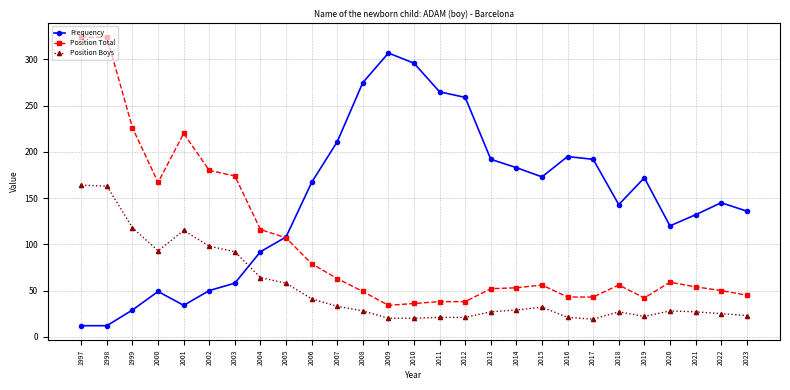

After their last crossing, which series has the higher values: Position Boys or Frequency?

Frequency